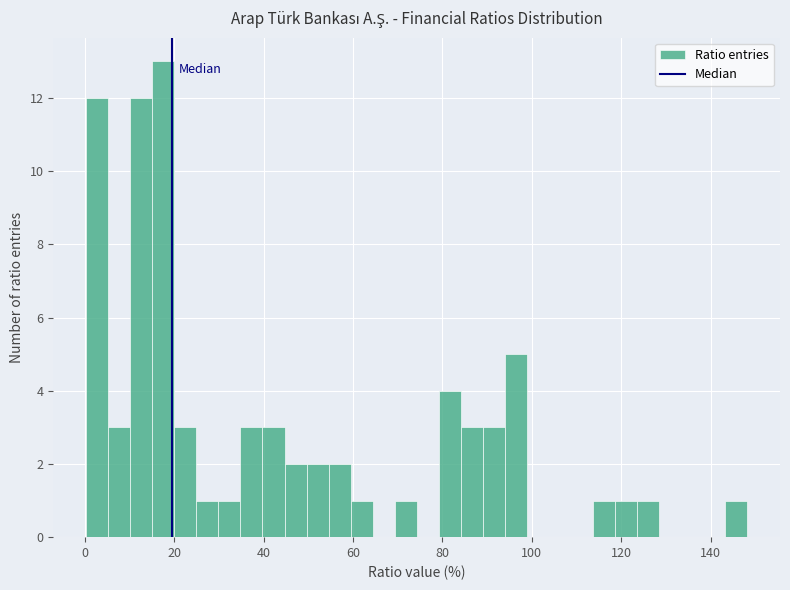

Around what value on the x-axis is the tallest bar? Give the approximate position of its centre, as read against the axis.

18